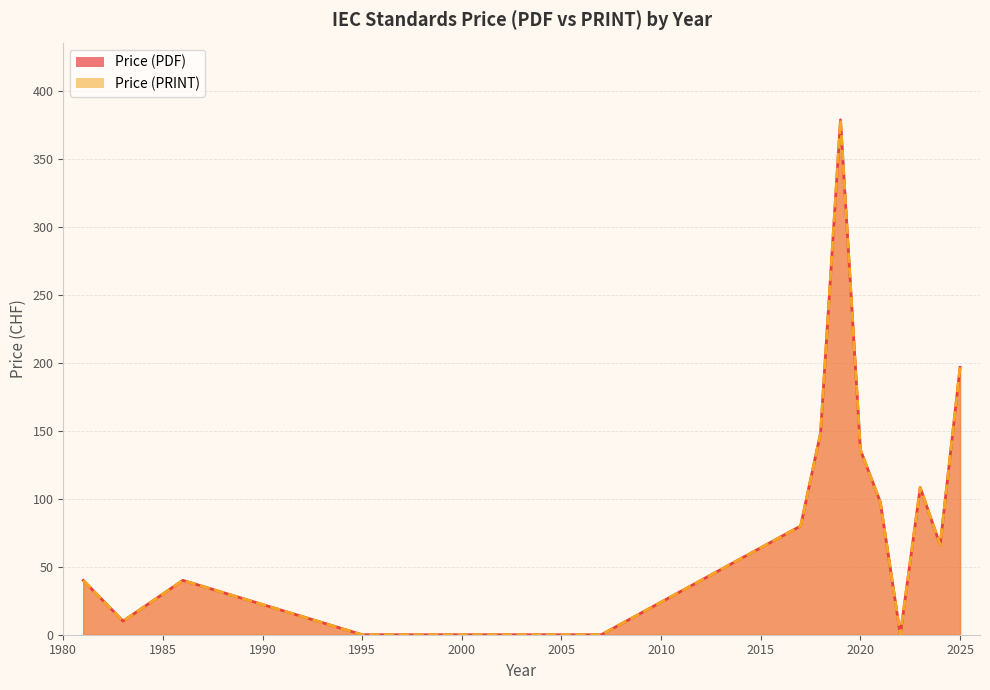

Where is the first local maximum for Price (PDF)?

1986